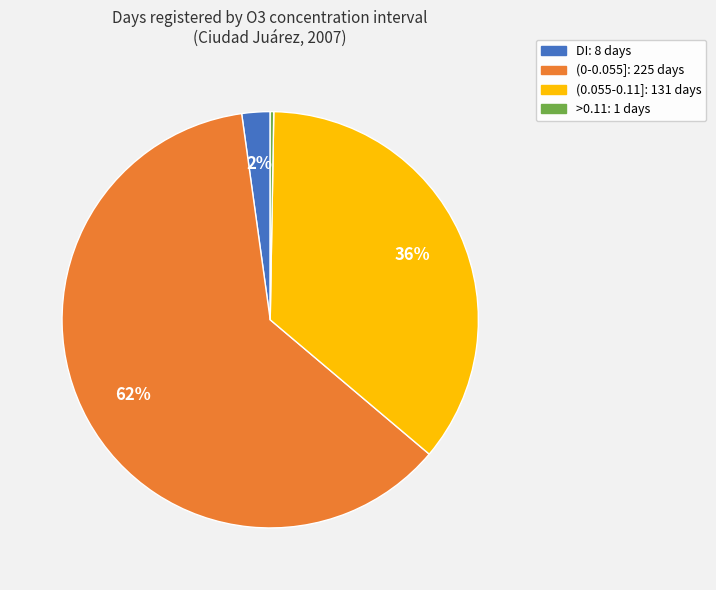

Which slice is the largest?

(0-0.055]